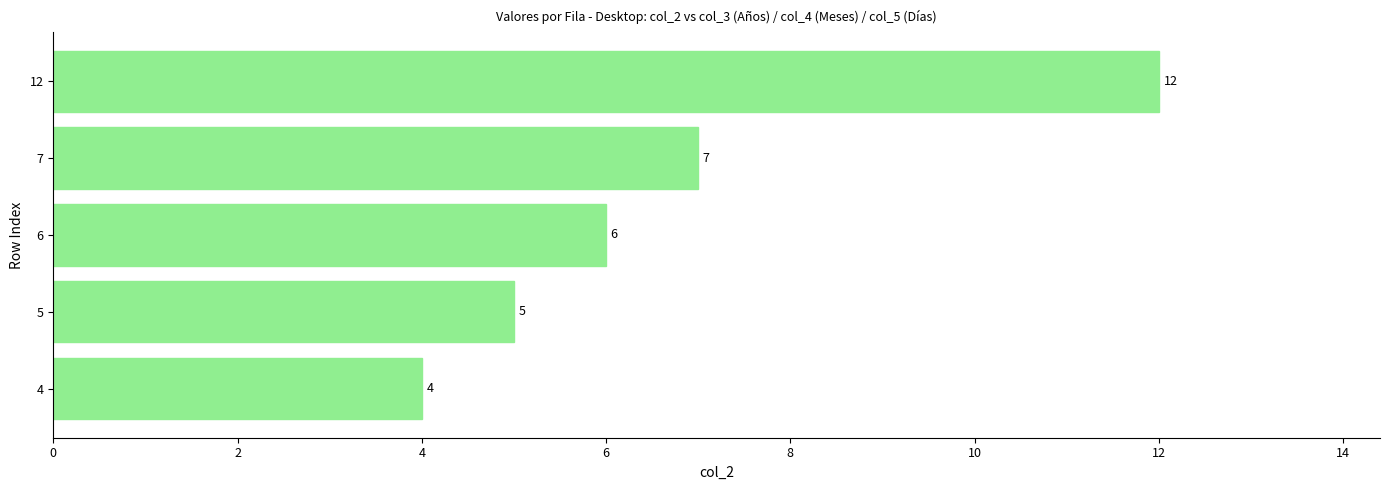

Reading bottom to top, extract all data points from this chart.

4	5	6	7	12